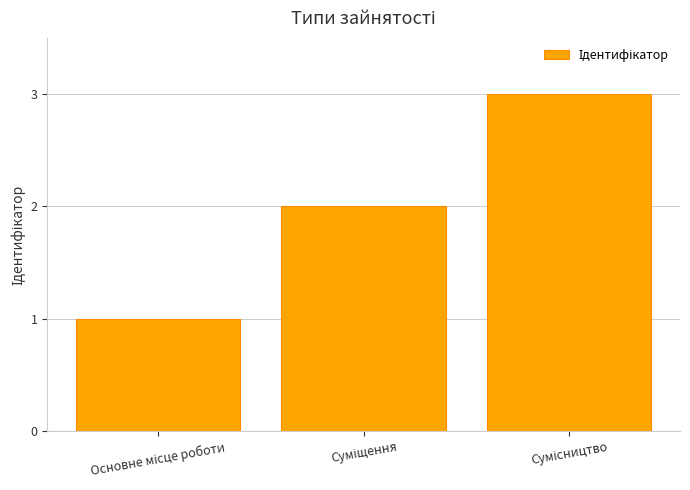

Are the bars grouped side by side (vs. stacked)?

No